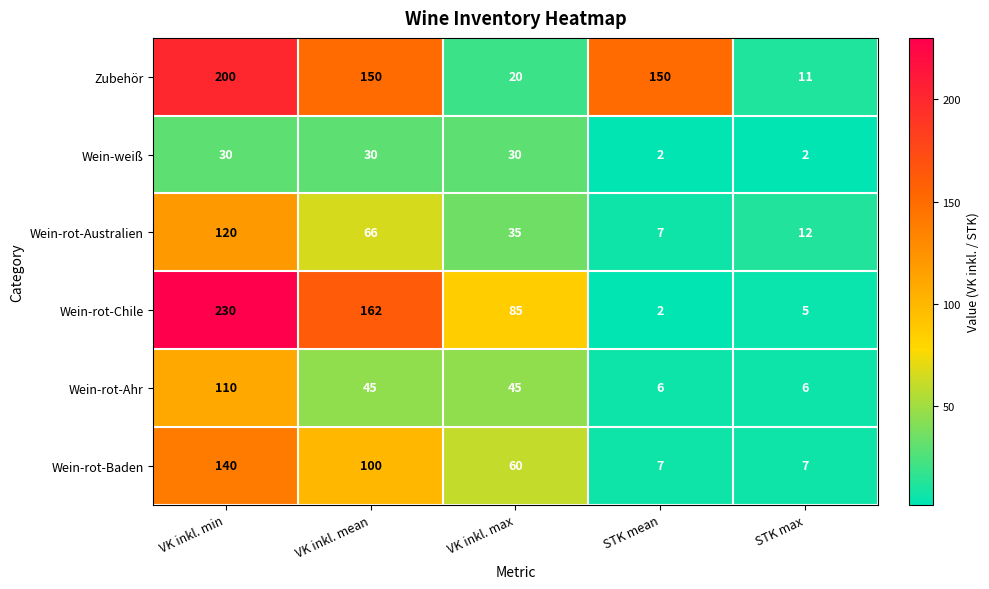

The value of Wein-rot-Chile at STK mean is 4. True or false?

False